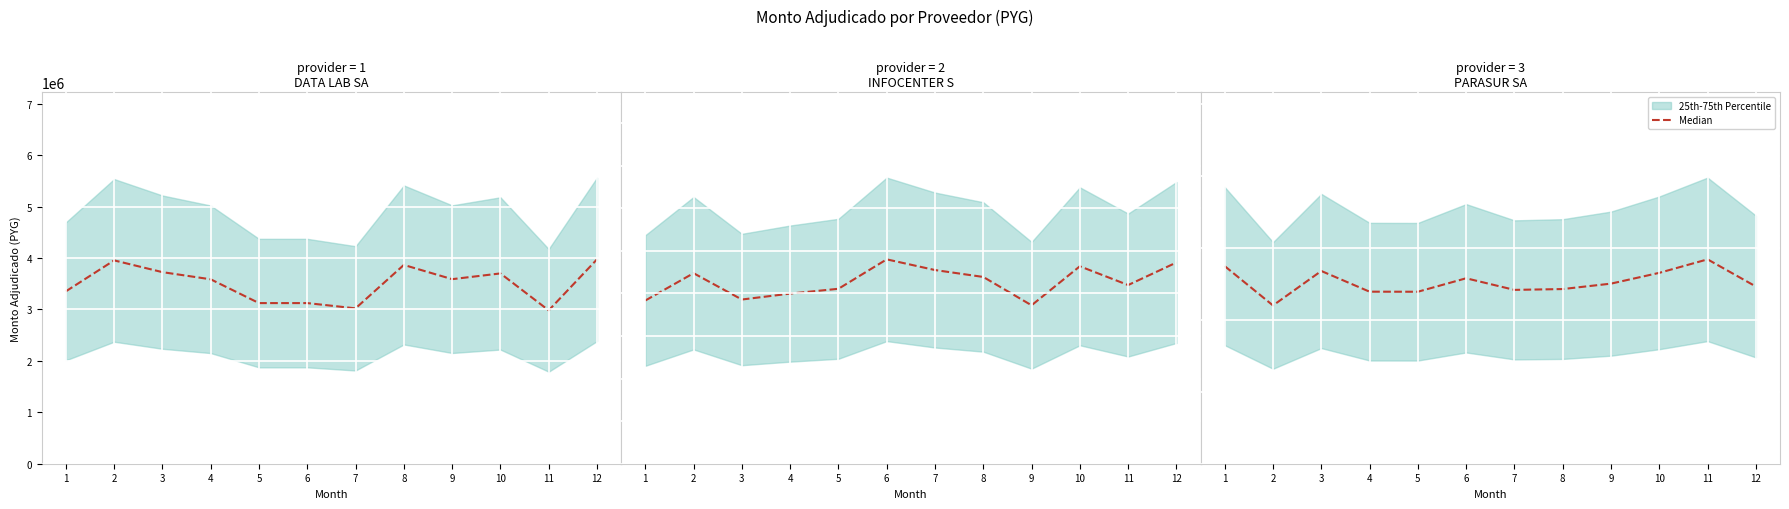

List the labels in order of value, largest first.

11, 1, 3, 10, 6, 9, 12, 8, 7, 4, 5, 2